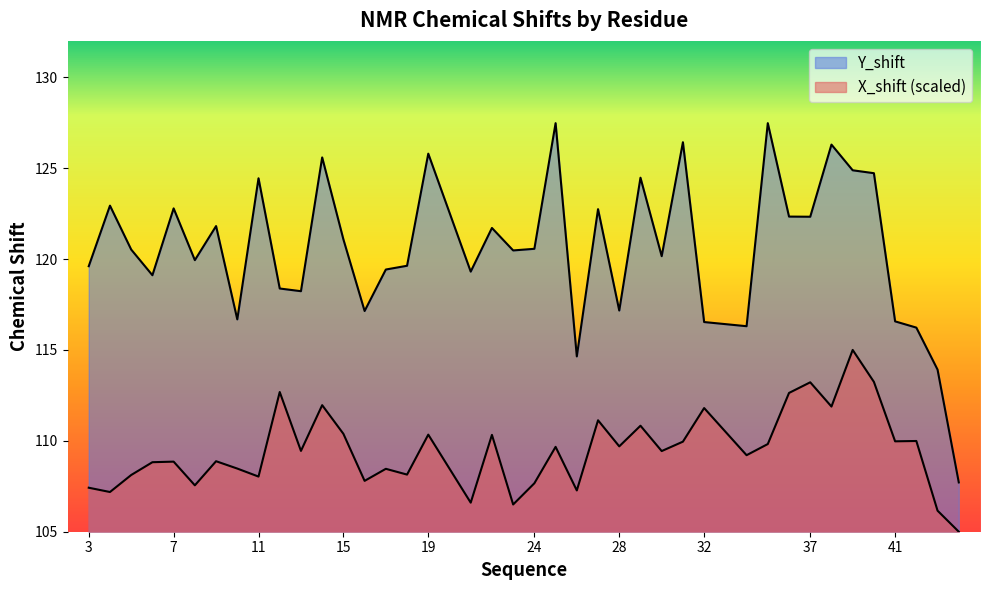

Which category has the lowest value in the Y_shift series?

44